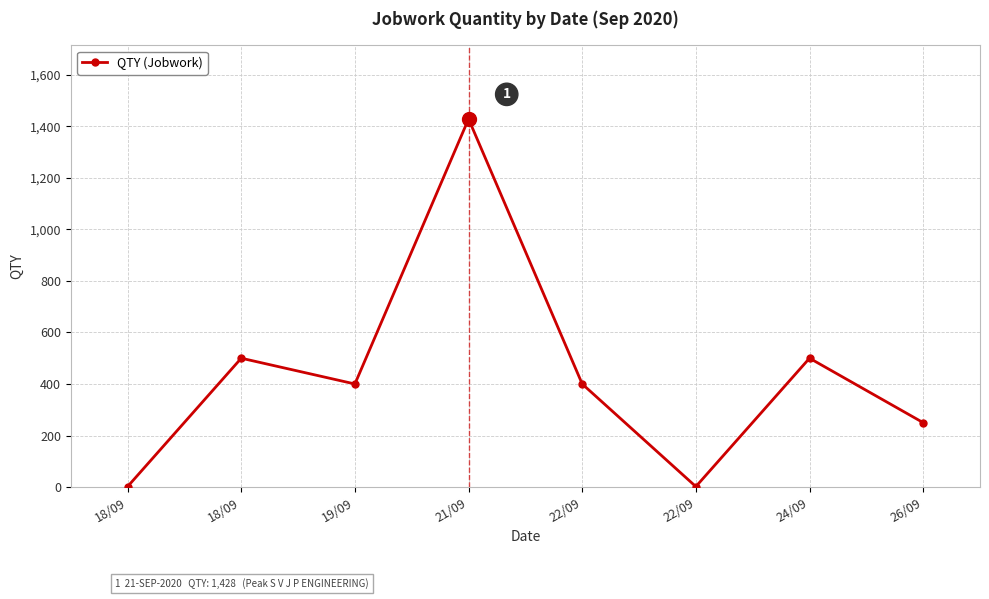

At which label does the data first exceed 400?

18/09